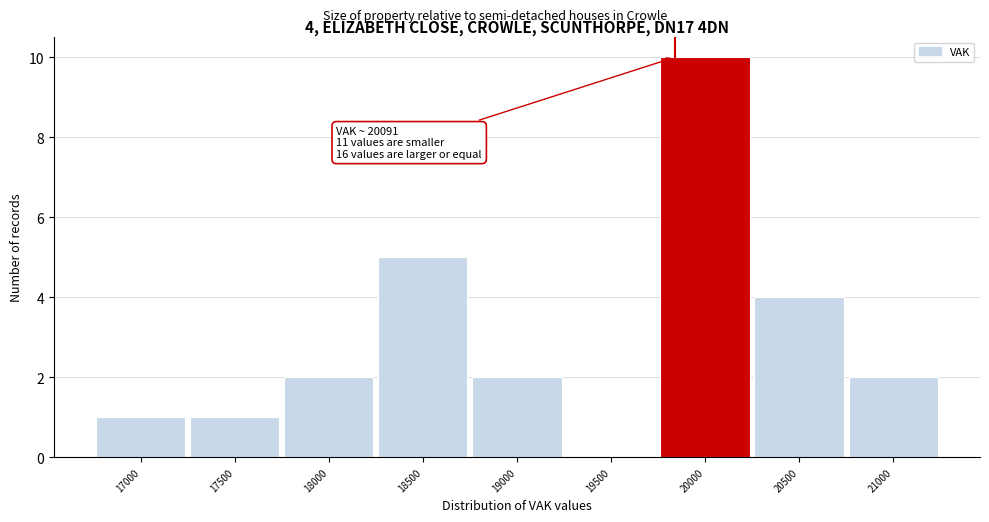

Reading left to right, transcribe all the data shown in this chart.

17000=1	17500=1	18000=2	18500=5	19000=2	19500=0	20000=10	20500=4	21000=2